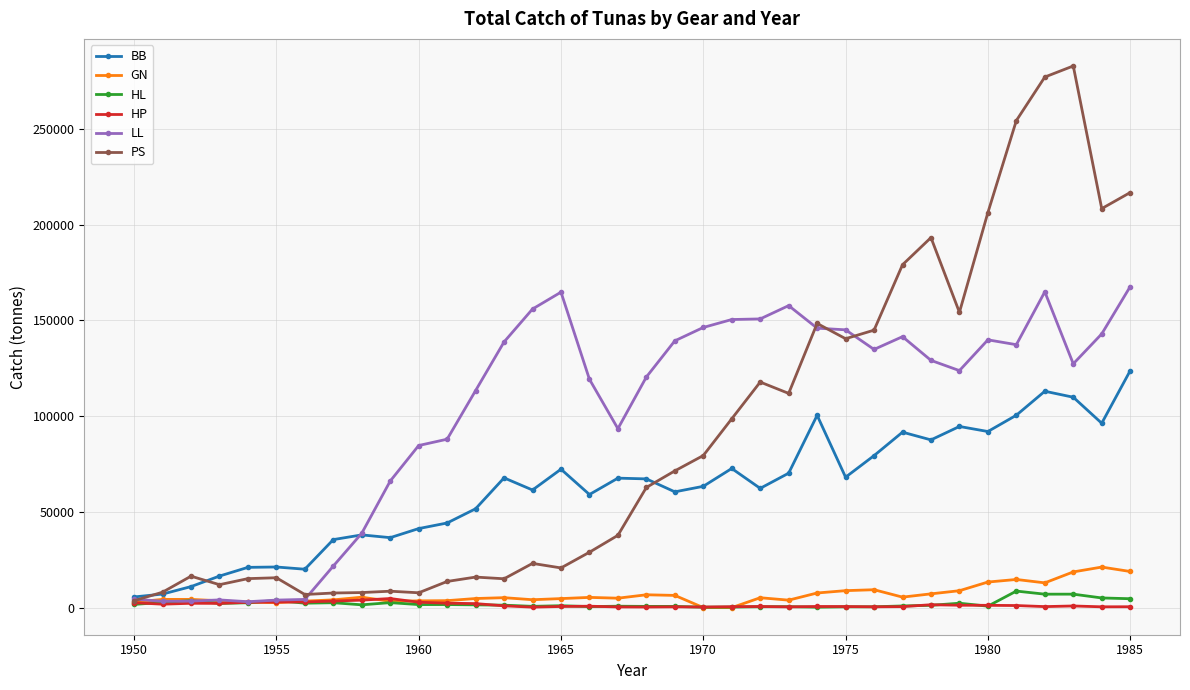

Which series has the largest range (max minus min)?

PS